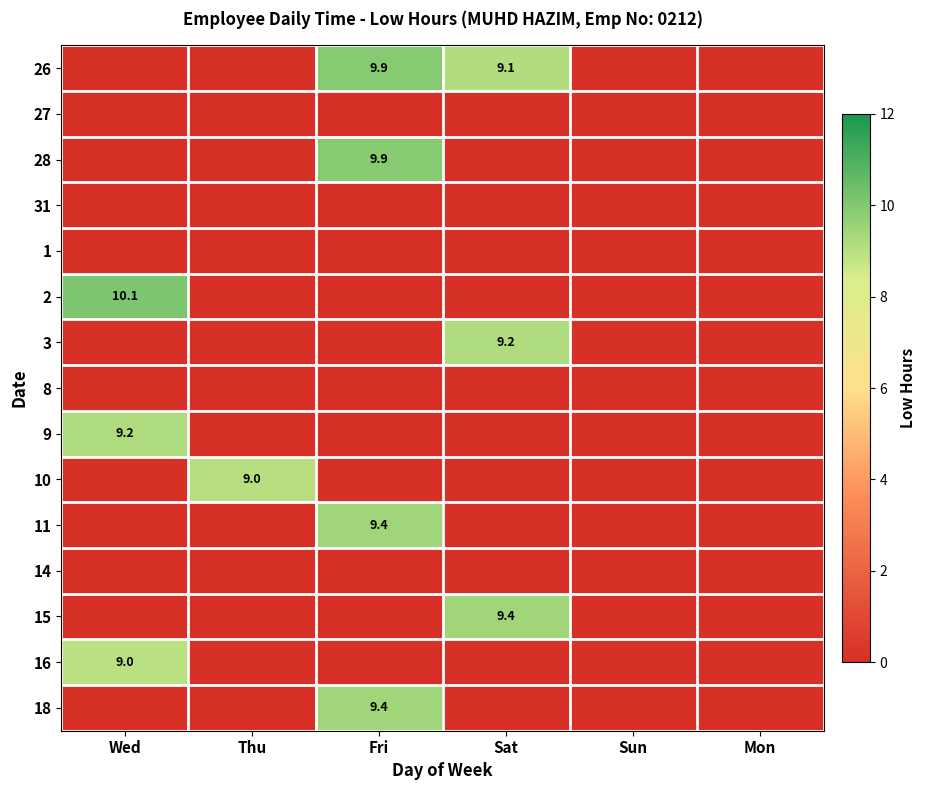

The value of 9 at Wed is 5.9. True or false?

False